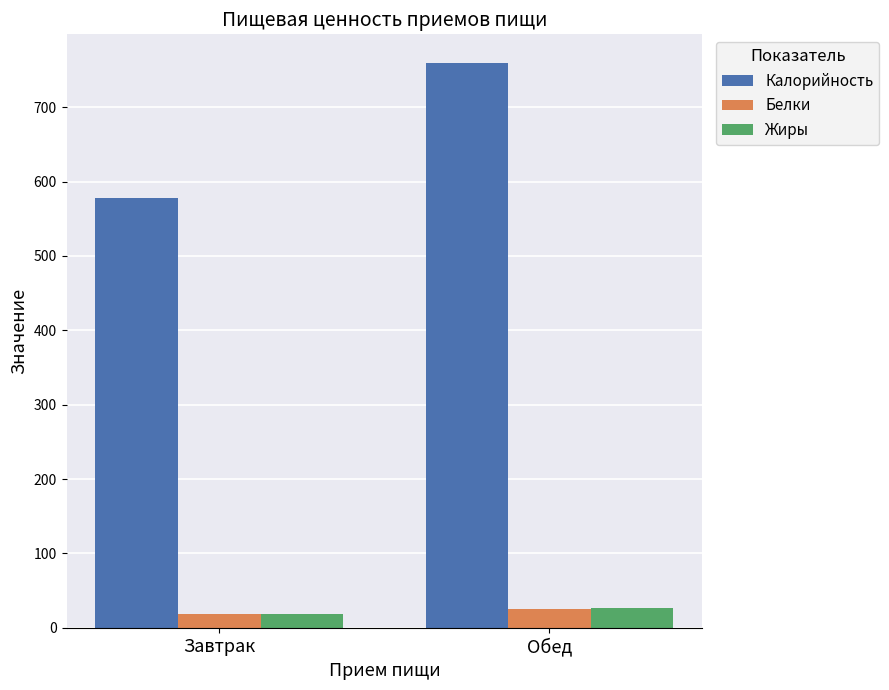

The Жиры series shows 19.1 at Завтрак. True or false?

True